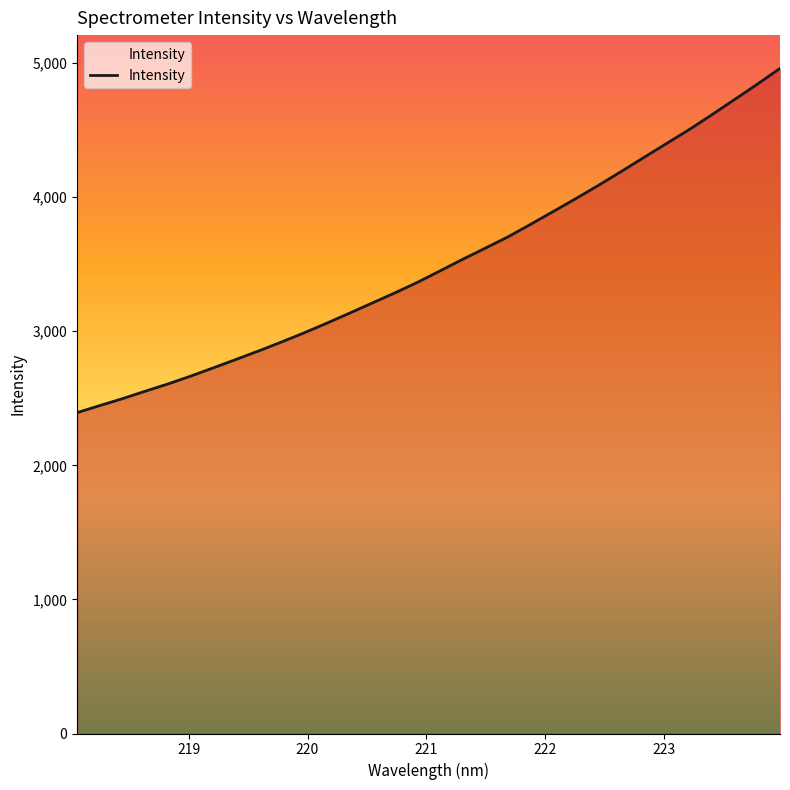

What is the maximum value shown in the chart?

4960.1